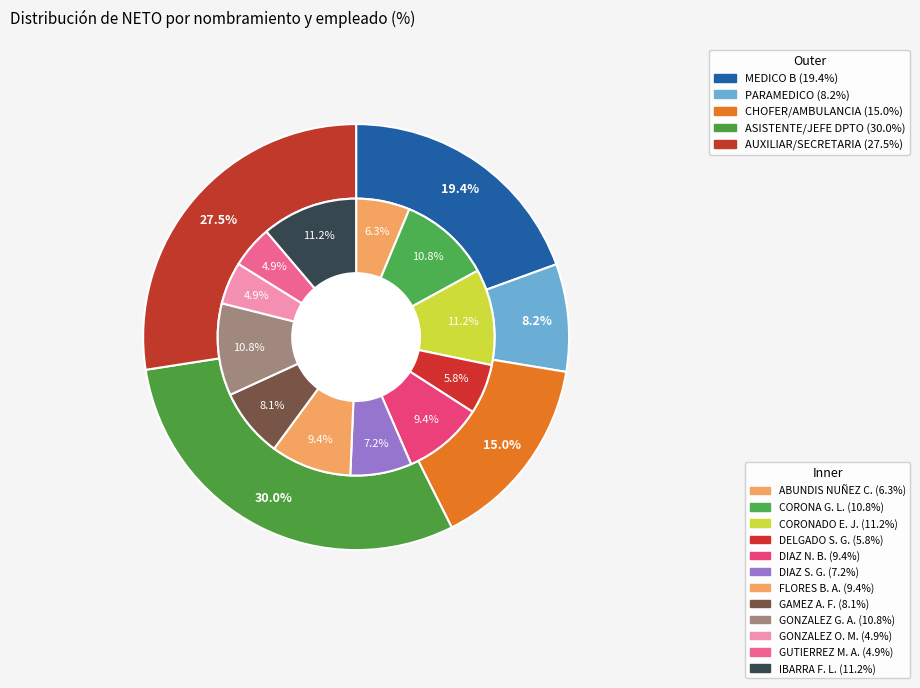

Is there a majority slice in this chart?

No